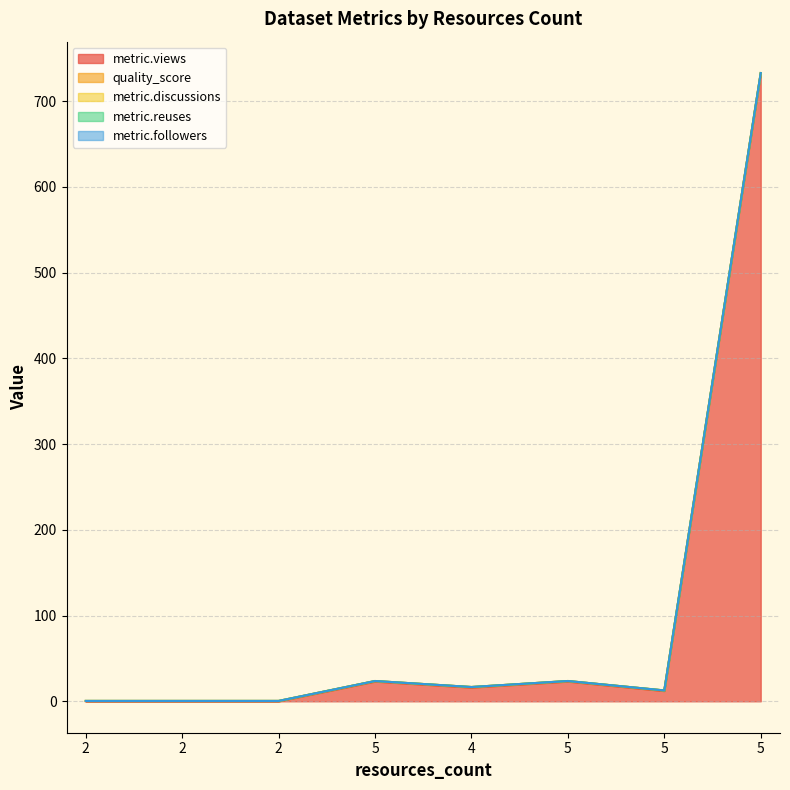

How many intersections are there between quality_score and metric.views?

1